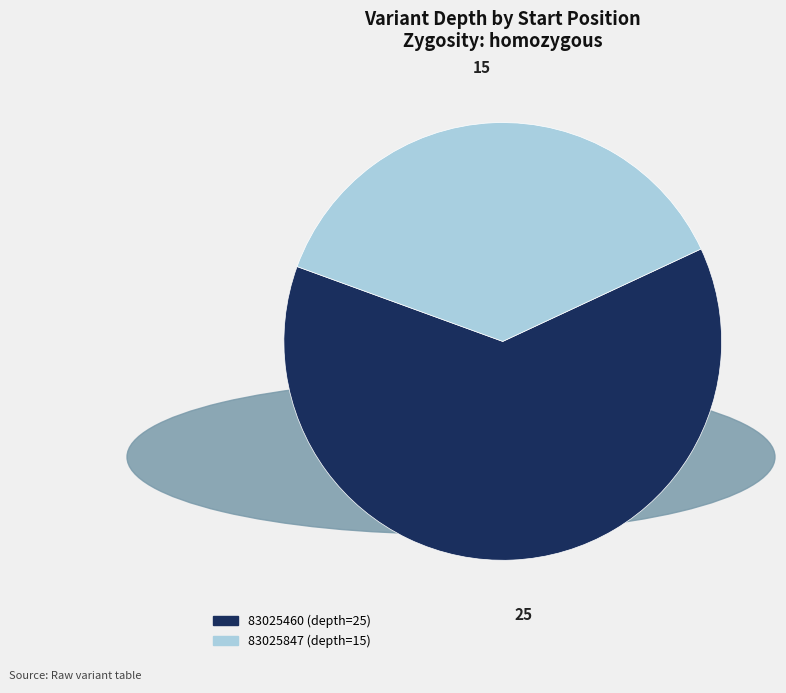

Does 83025847 represent more than half of the total?

No